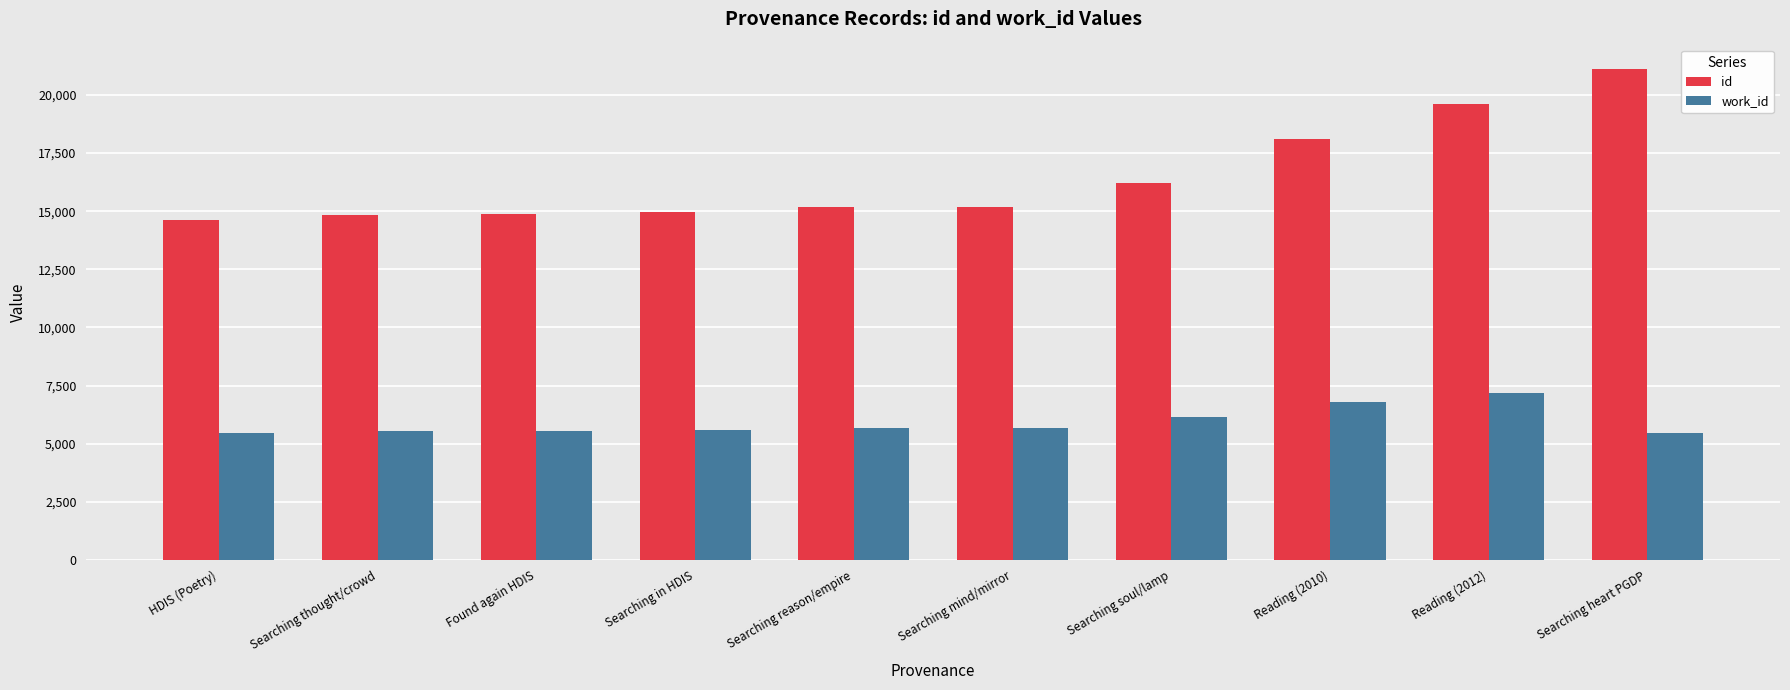

What is the value of the work_id bar at the 4th from the left?

5591